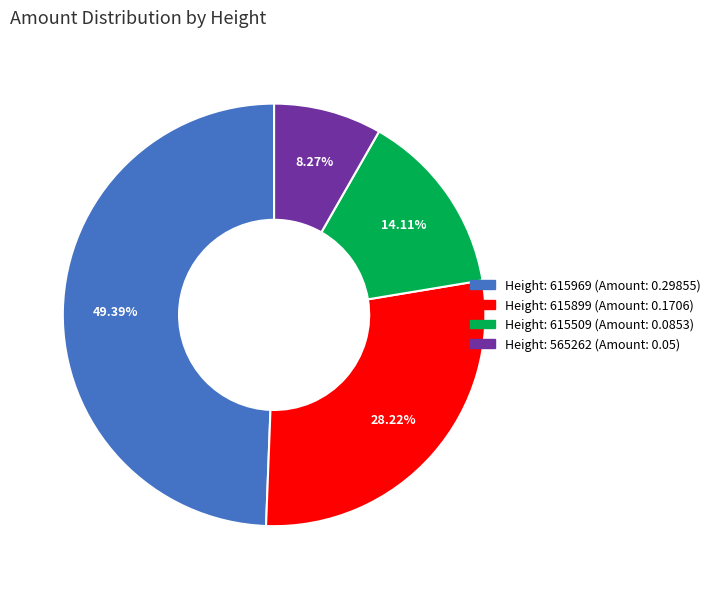

Is there any slice that represents more than half of the pie?

No